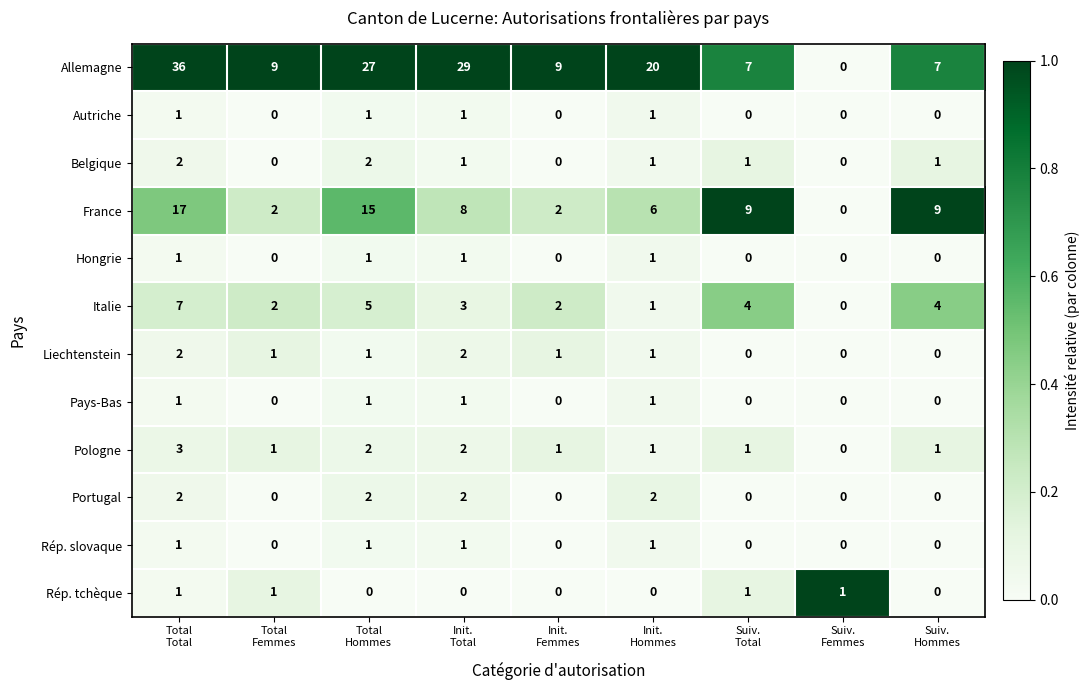

At which category is the sum across all series the highest?

Total
Total